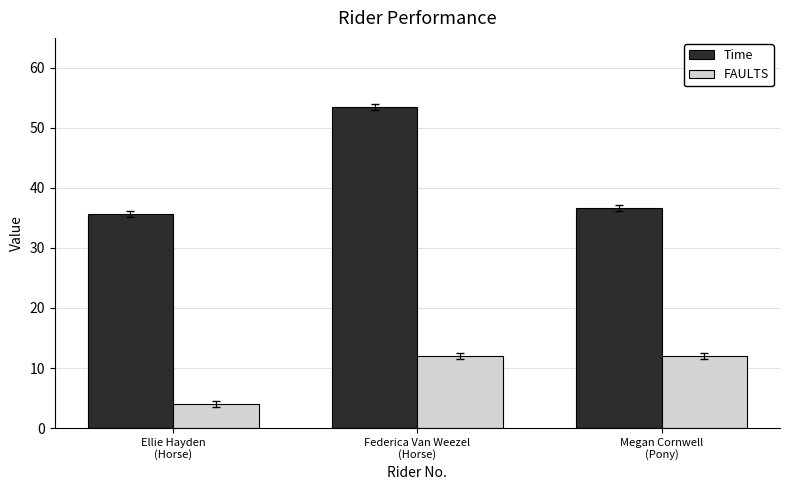

Count the FAULTS values in the range 4 to 12.

3